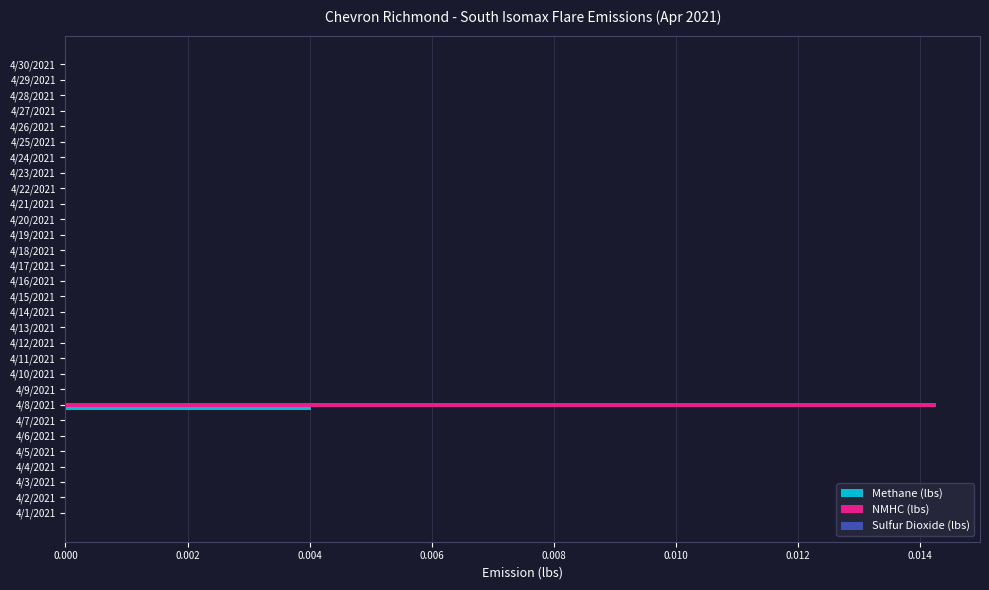

At which category is the sum across all series the highest?

4/8/2021